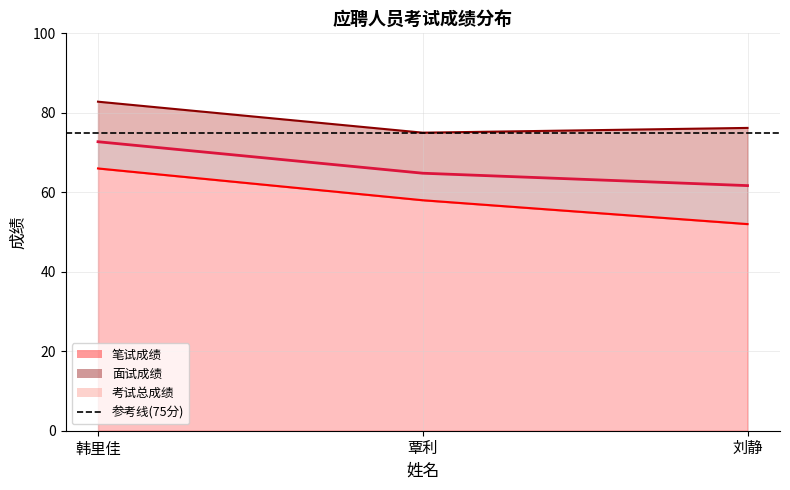

Rank the series at 刘静 from lowest to highest value.

笔试成绩, 考试总成绩, 面试成绩